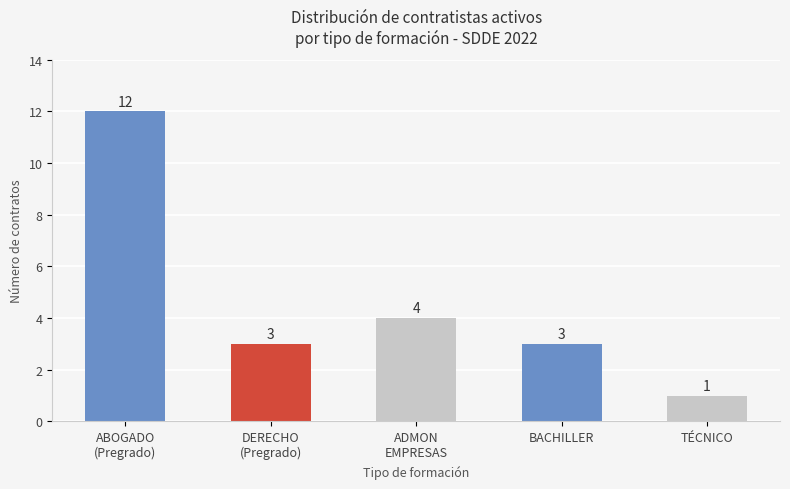

What is the value of the 3rd bar from the left?

4